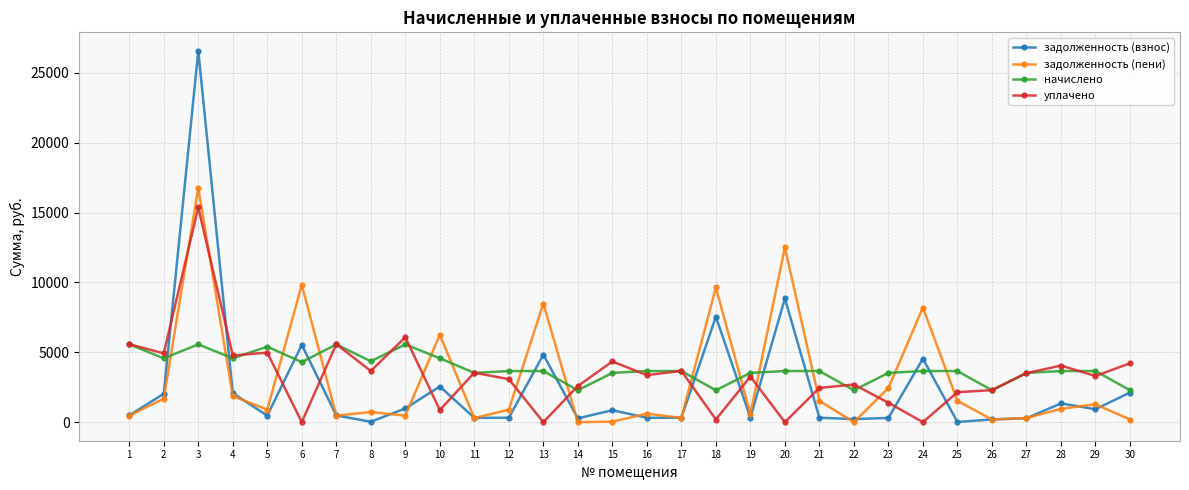

Does the chart have visible grid lines?

Yes